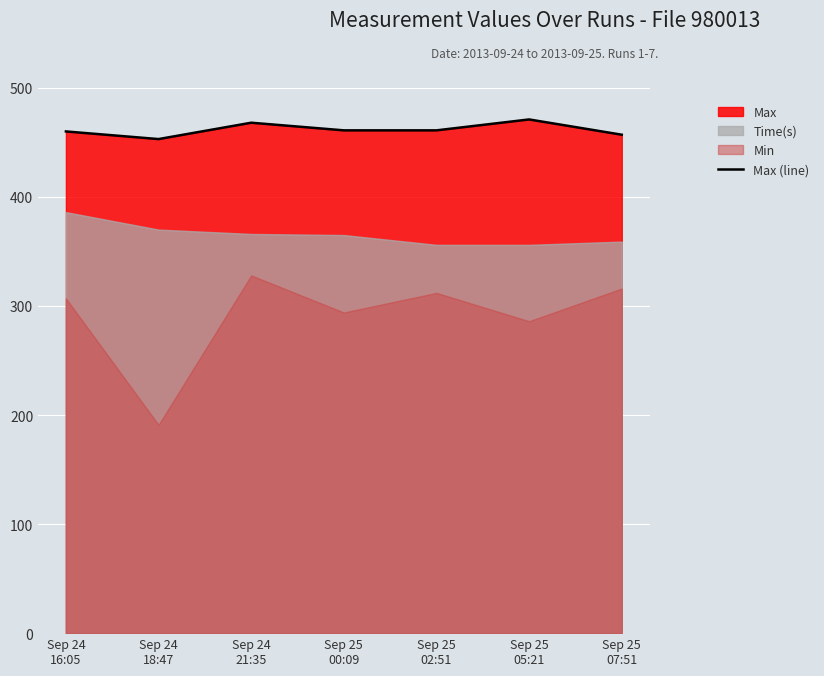

True or false: there are more than 0 points higher than both neighbors.

True